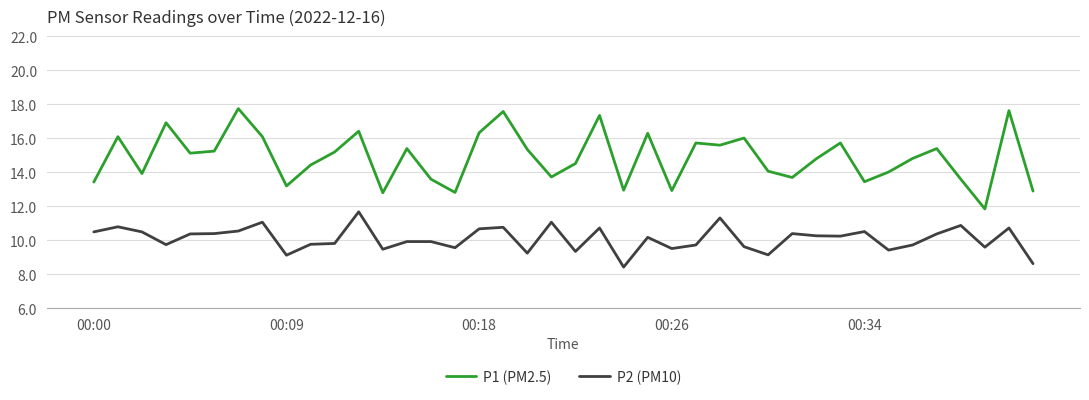

What is the sum of all P1 (PM2.5) values?

594.8